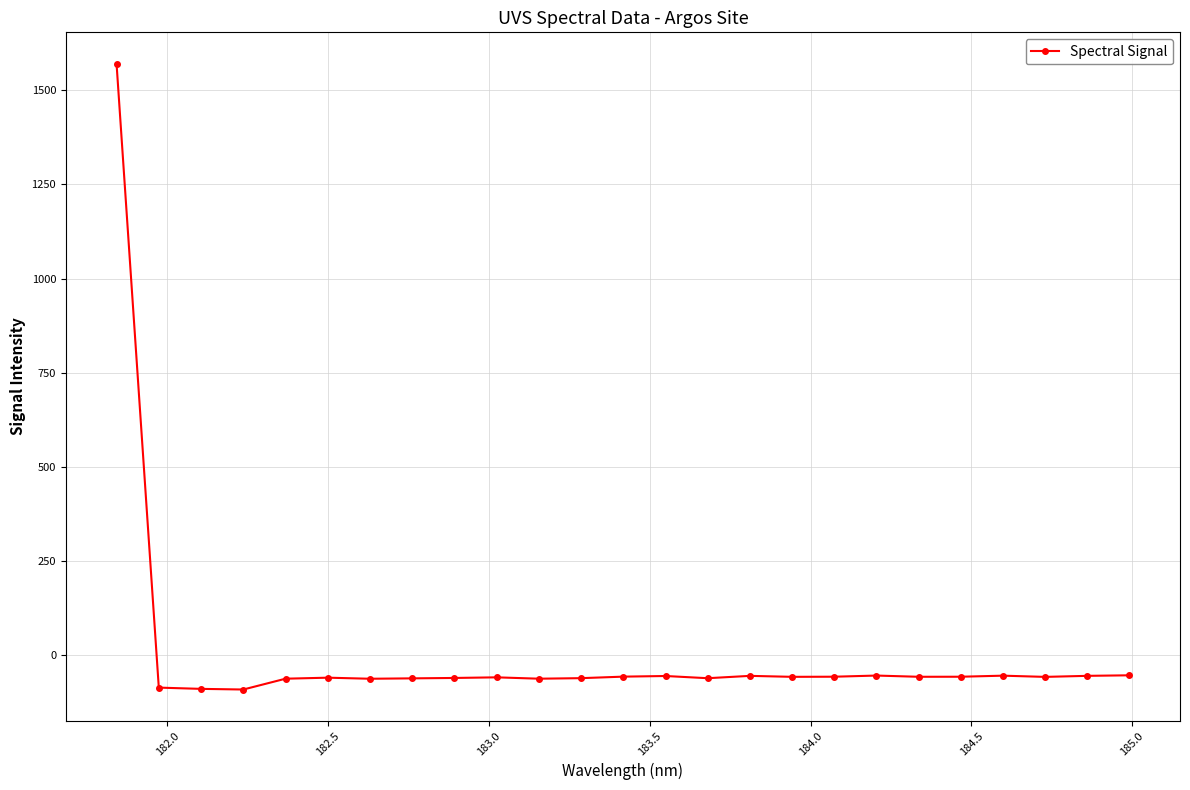

How many data points does each series have?

25